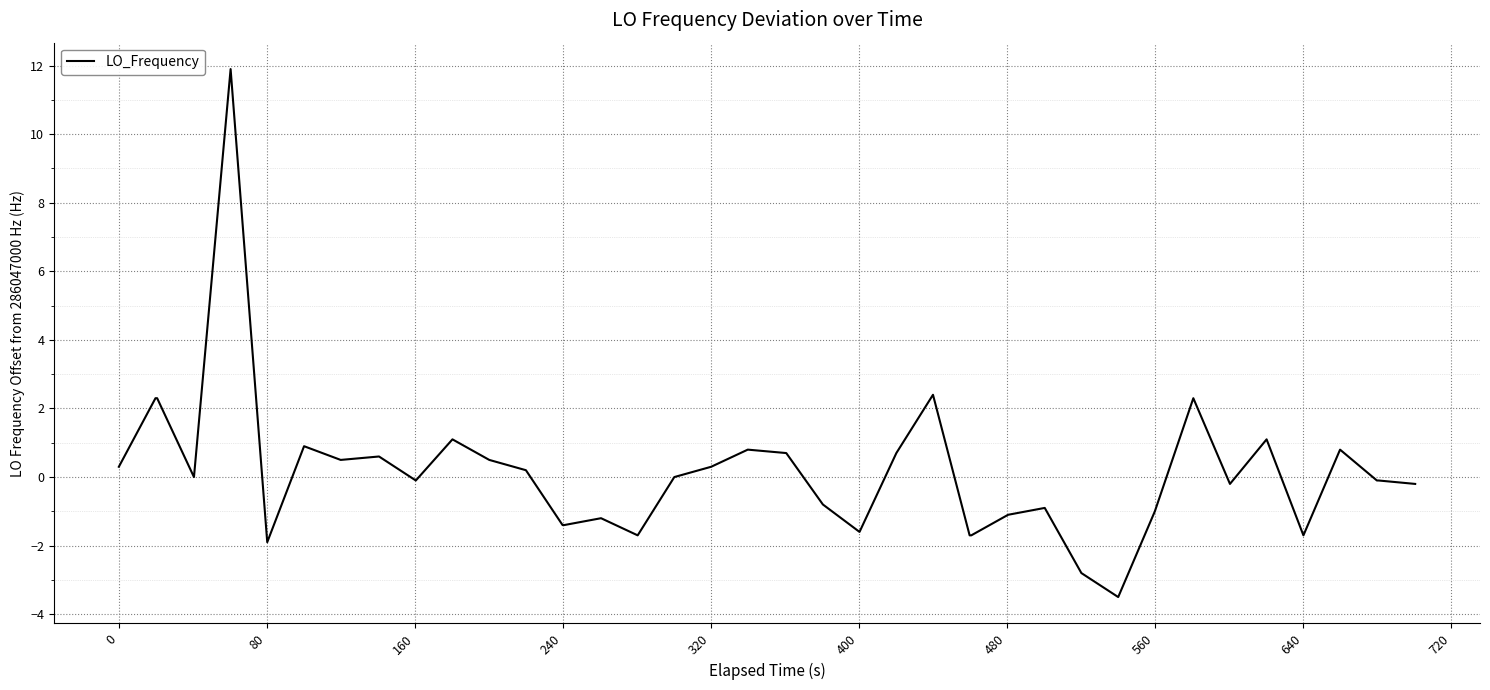

What is the smallest value displayed?

-3.5